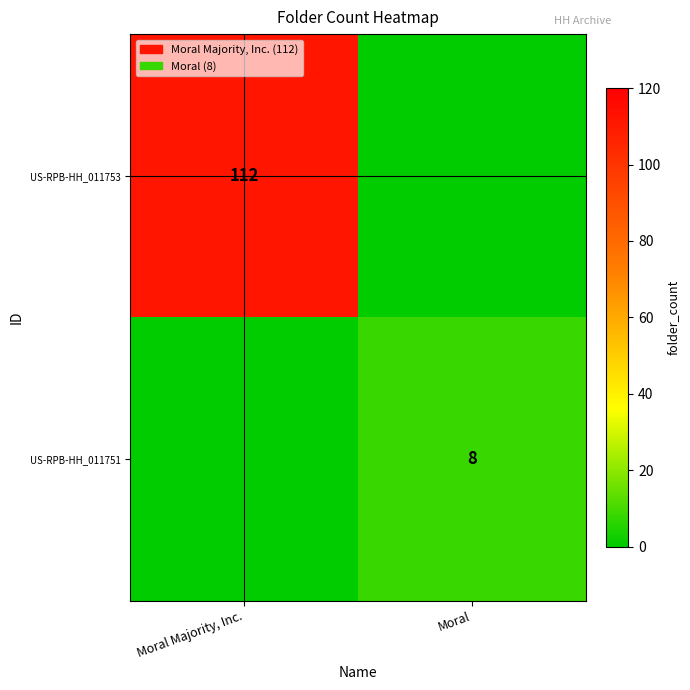

The US-RPB-HH_011753 series shows 112 at Moral Majority, Inc.. True or false?

True